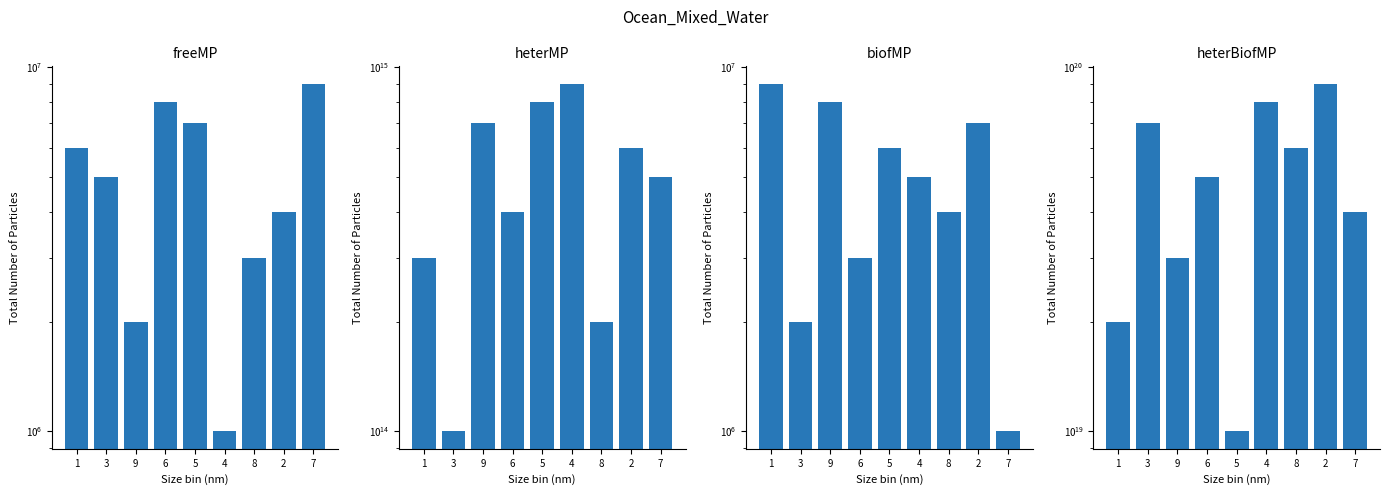

List the series in order of their peak value, lowest first.

col_3, col_9, col_7, col_6